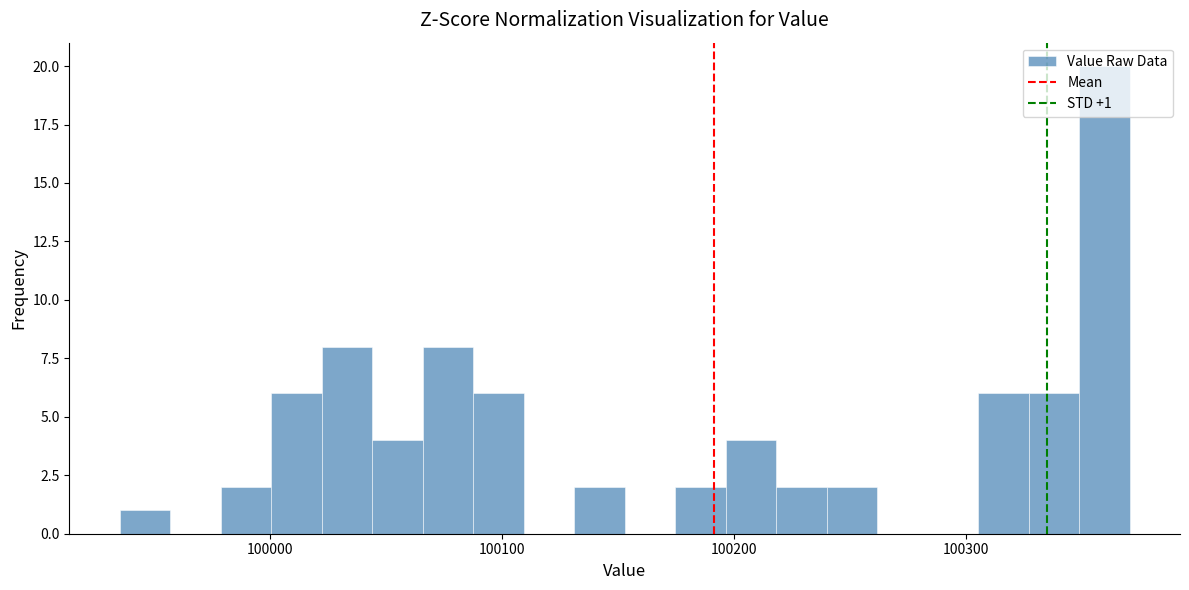

Around what value on the x-axis is the tallest bar? Give the approximate position of its centre, as read against the axis.

100360